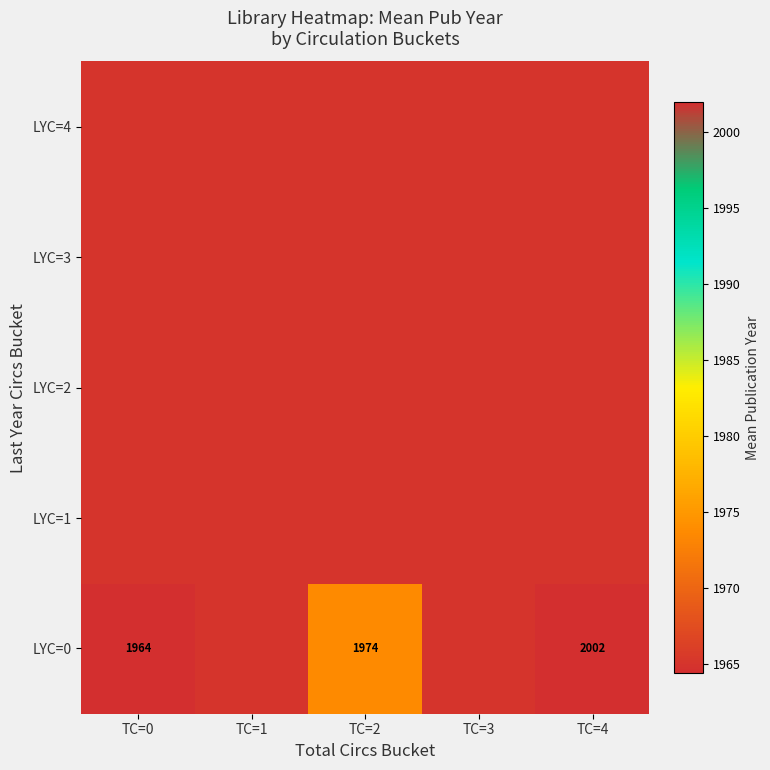

The value of LYC=0 at TC=2 is 736. True or false?

False